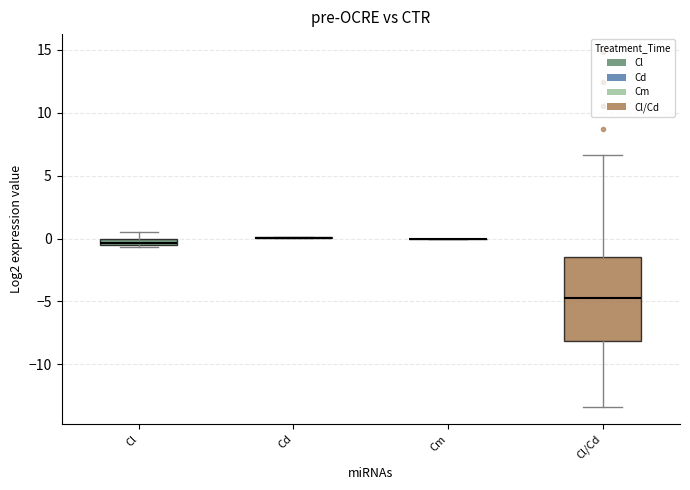

Which box is the tallest, from its lower edge to its upper edge?

Cl/Cd